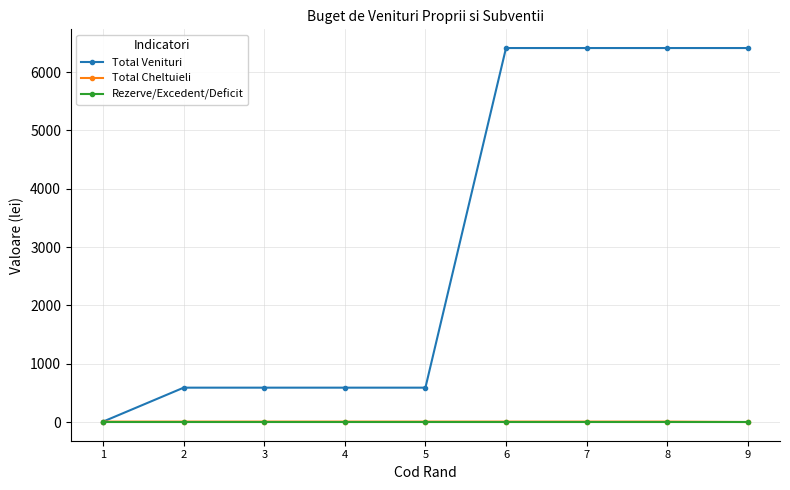

What is the maximum value shown in the chart?

6411